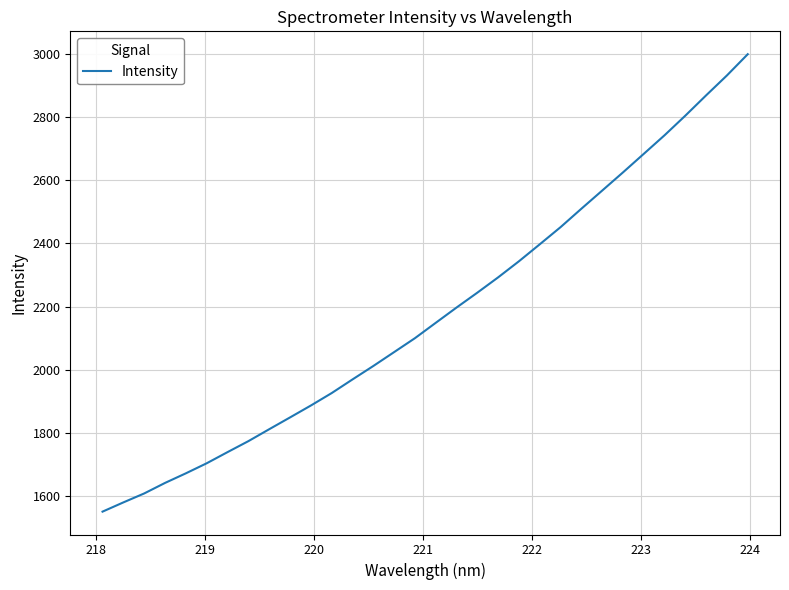

Does the chart have visible grid lines?

Yes